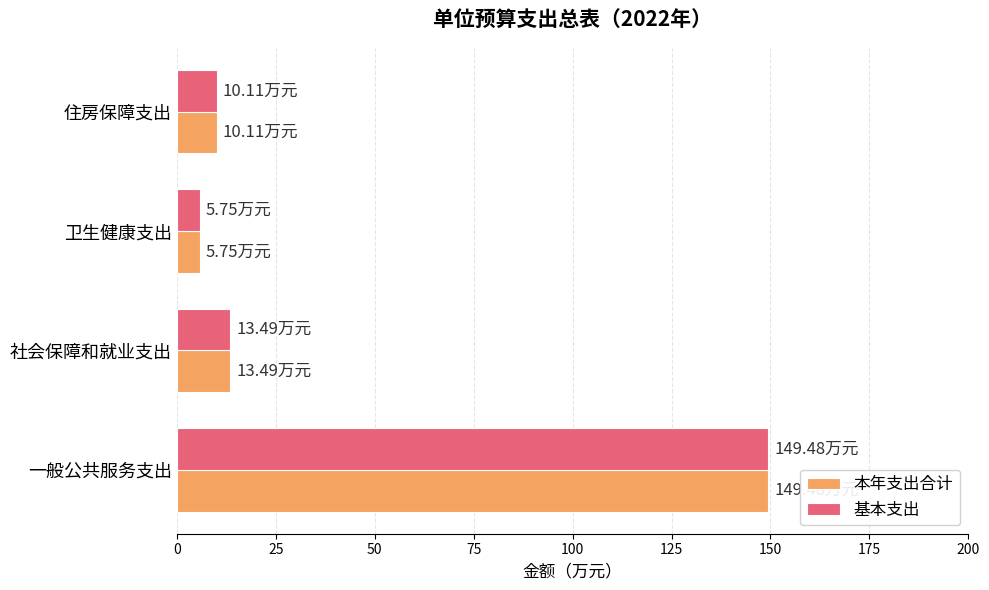

What is the sum of all 基本支出 values?

178.8